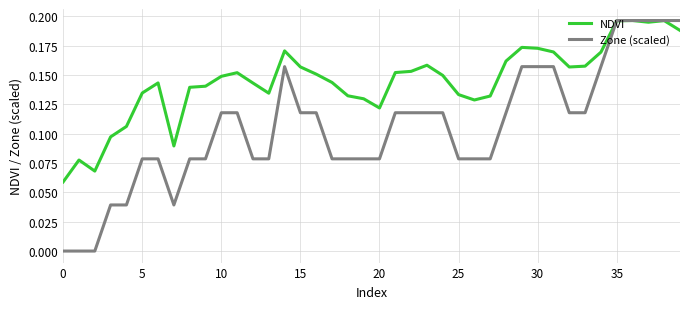

Which series has the largest total across all categories?

NDVI